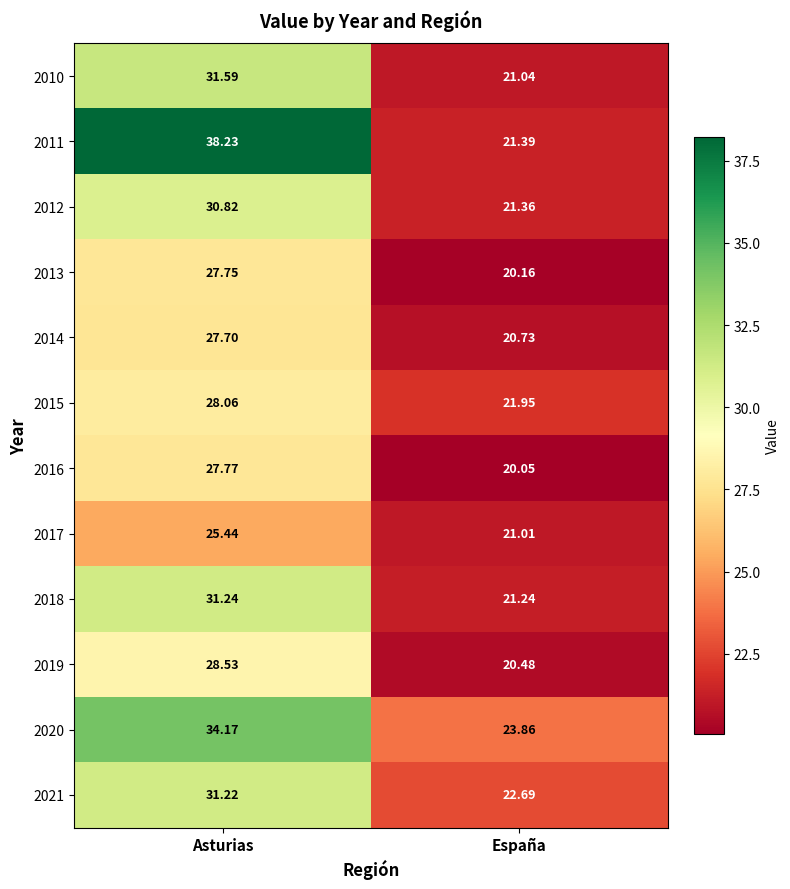

At which category does the chart reach its peak across all series?

Asturias